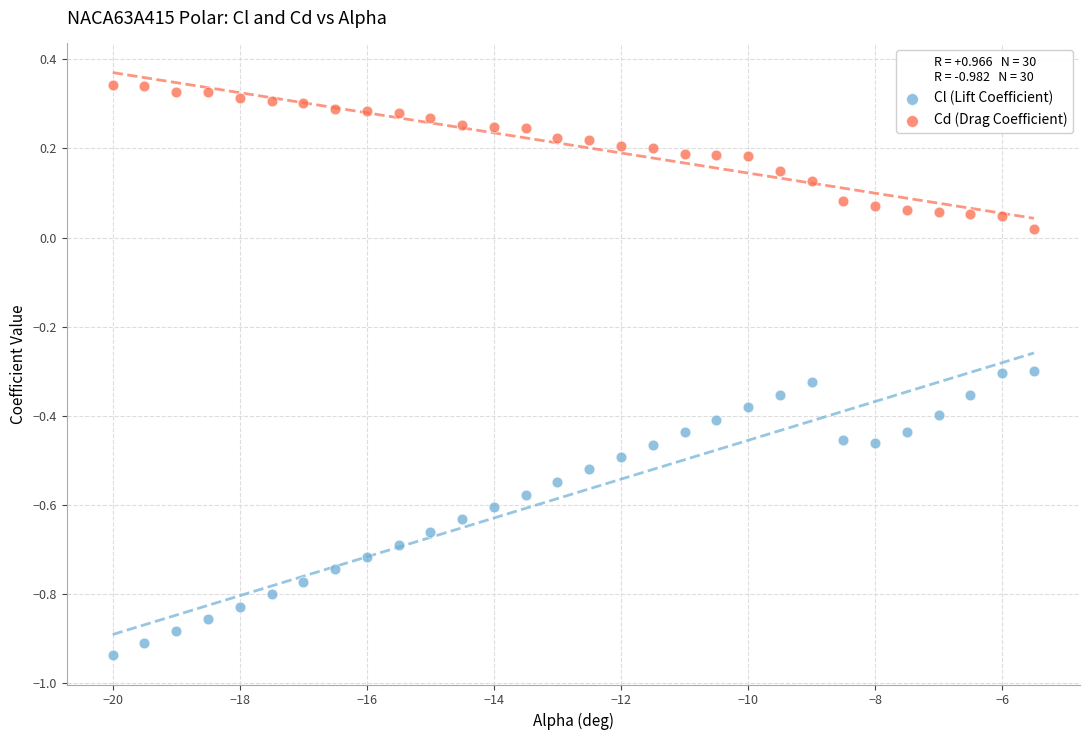

Which series contains the lowest Y value?

Cl (Lift Coefficient)